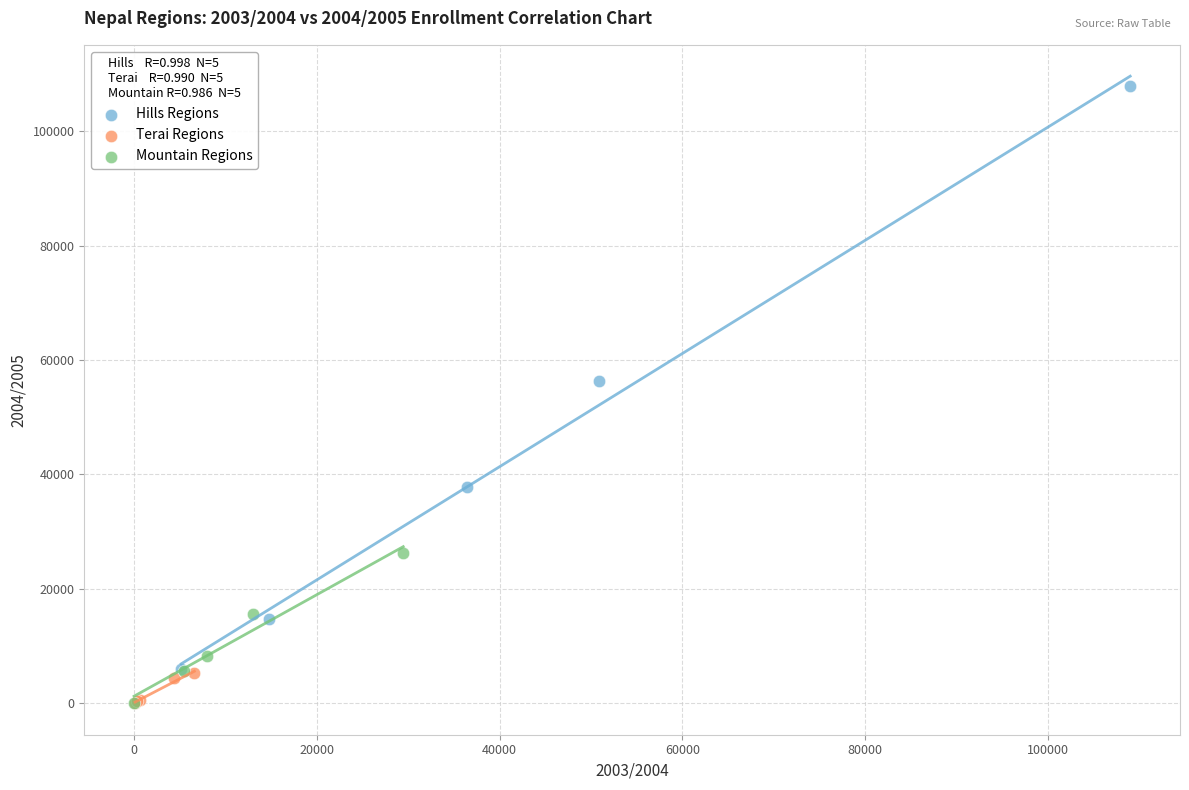

Which series contains the highest Y value?

Hills Regions